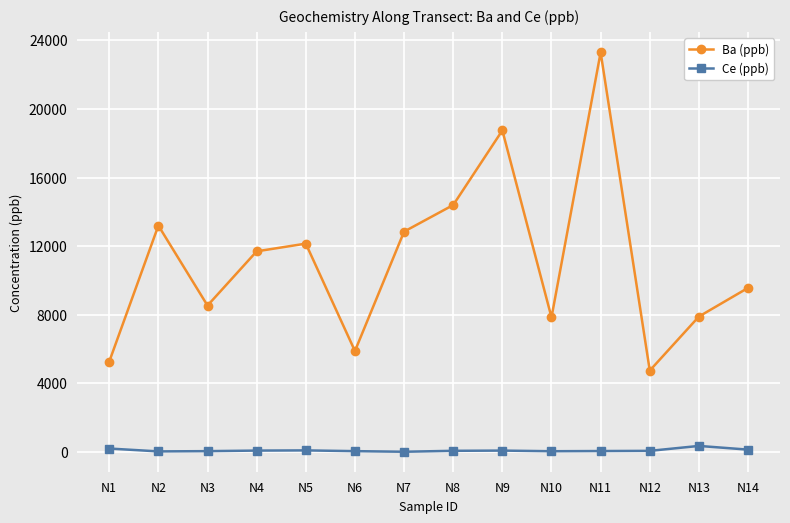

What is the difference between the second highest and second lowest values in the Ba (ppb) series?

13480.0